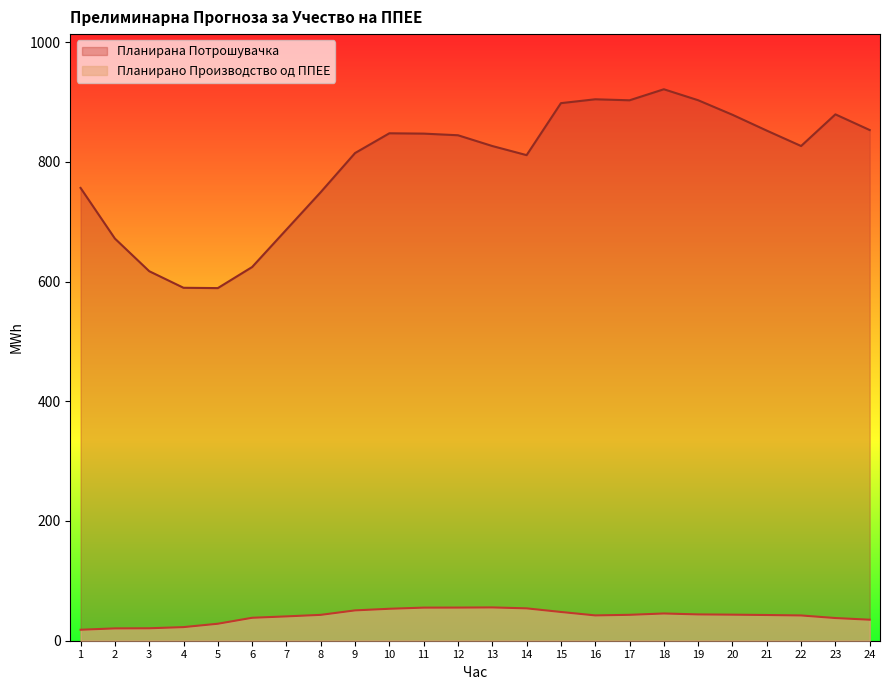

At how many categories does at least one series exceed 579?

24